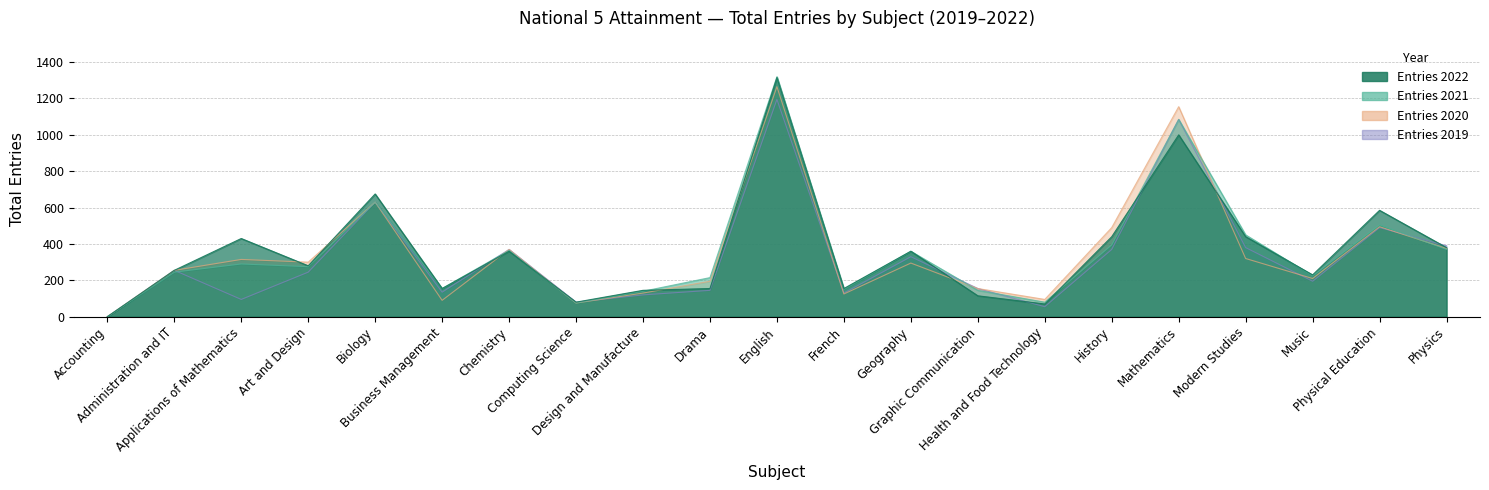

At which label does Entries 2019 first exceed 245?

Administration and IT